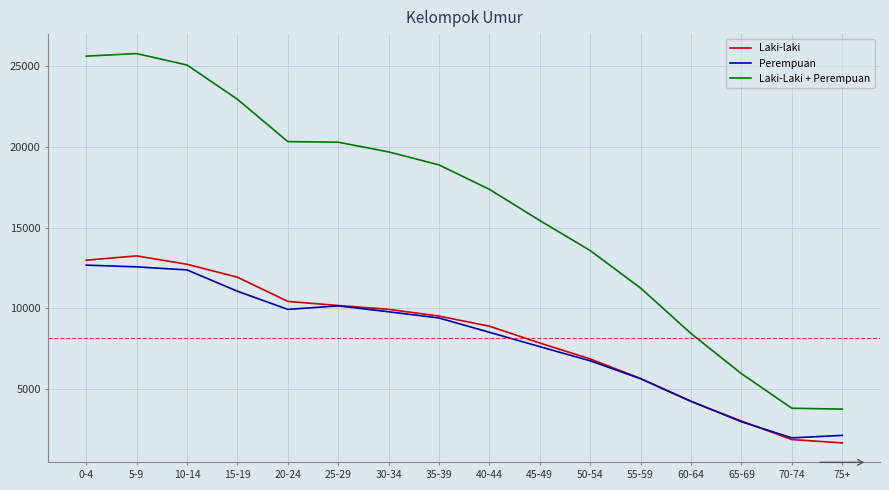

How many distinct data groups are displayed?

3